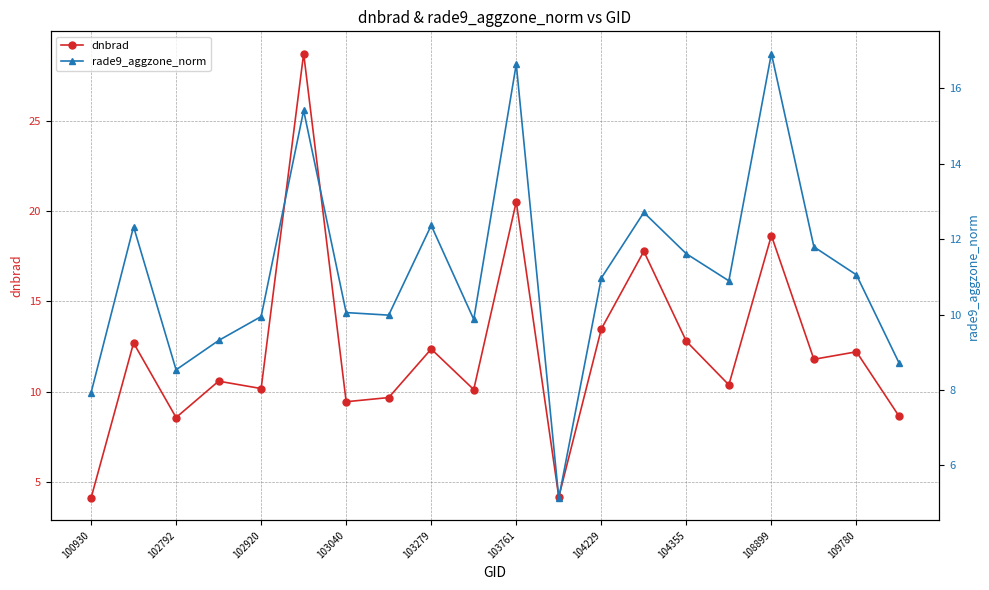

What is the maximum value for rade9_aggzone_norm?

16.9